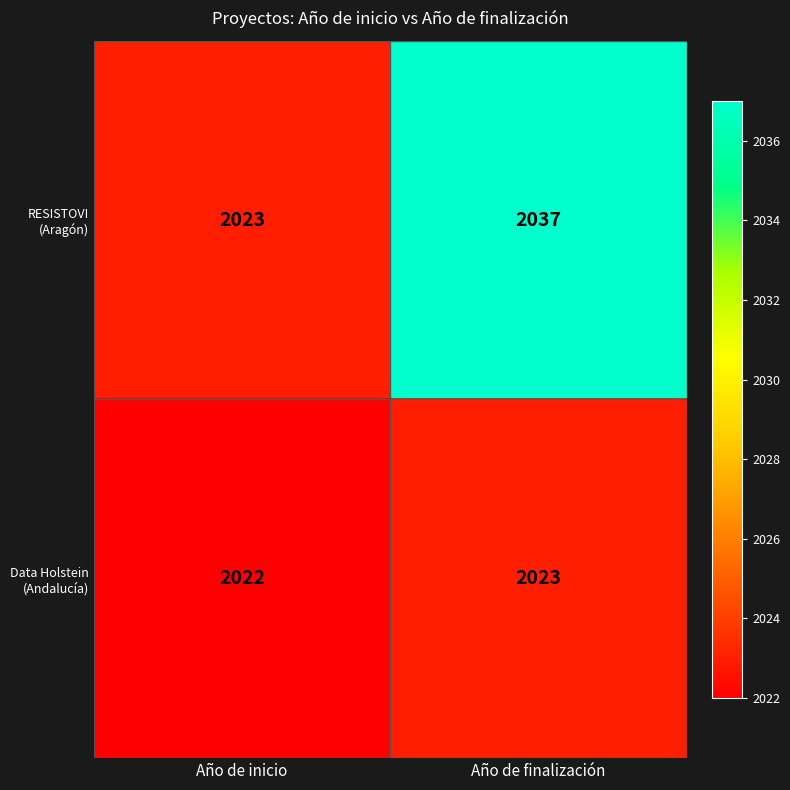

At which category is the sum across all series the highest?

Año de finalización